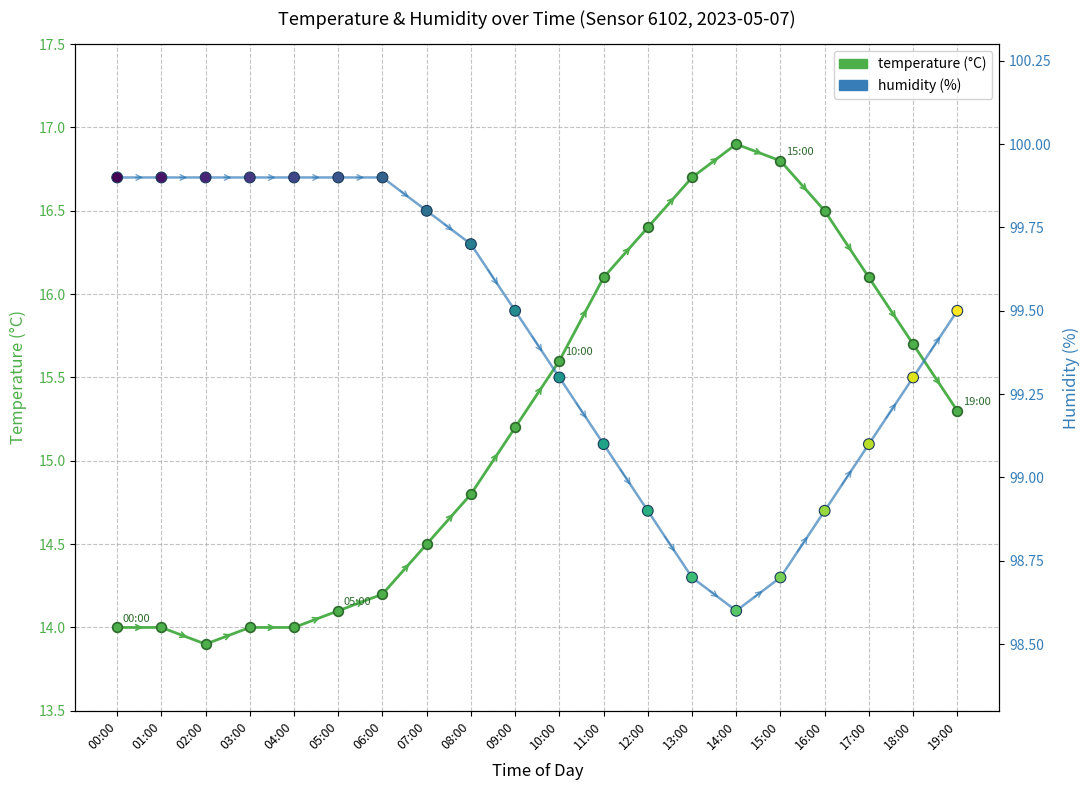

Which series has the largest total across all categories?

humidity line